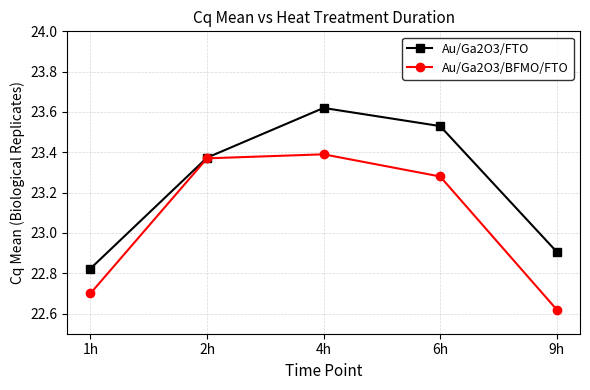

What are all the series names shown in the legend?

Au/Ga2O3/FTO, Au/Ga2O3/BFMO/FTO